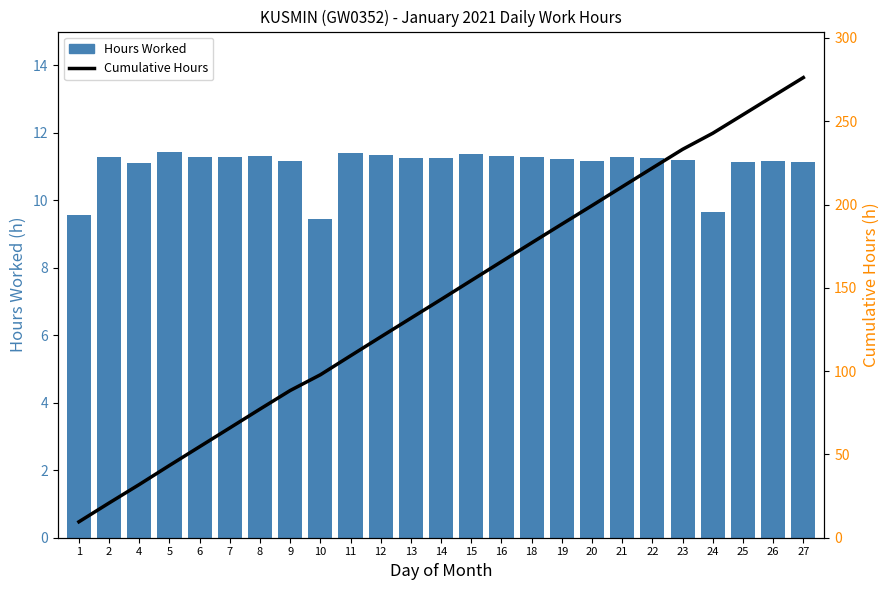

Between 24 and 18, which is larger?

18